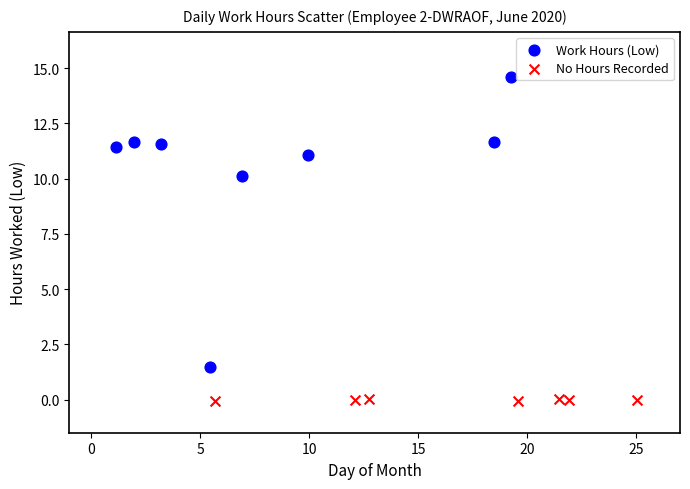

Which series contains the lowest Y value?

No Hours Recorded